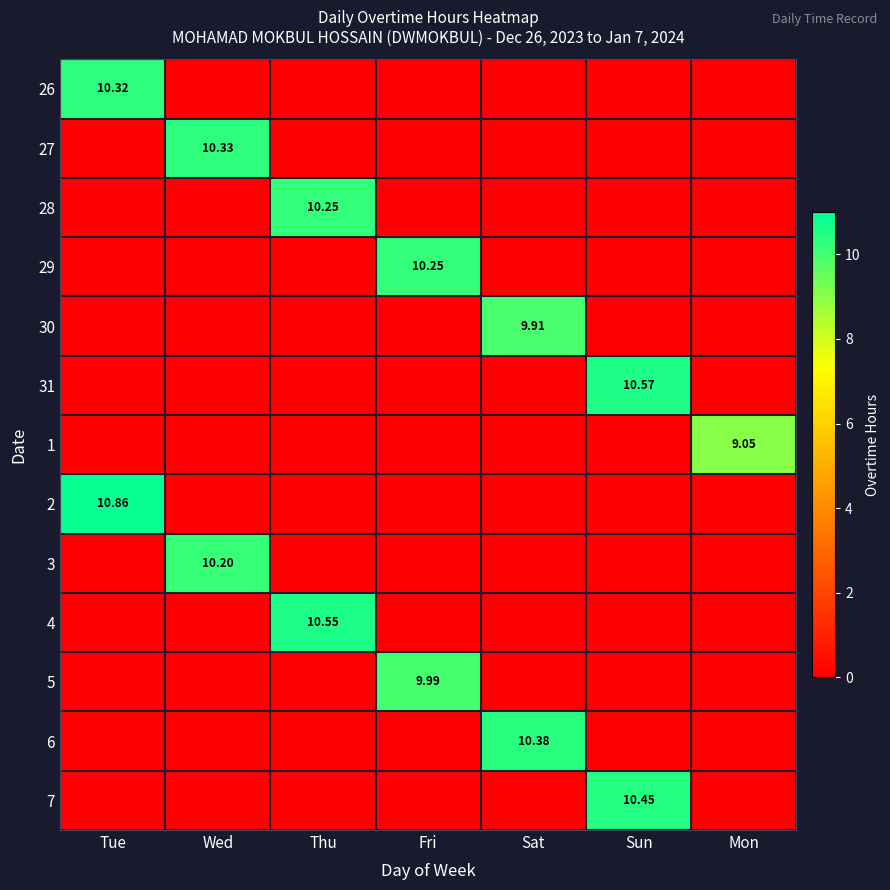

How many positive values does the 29 series have?

1